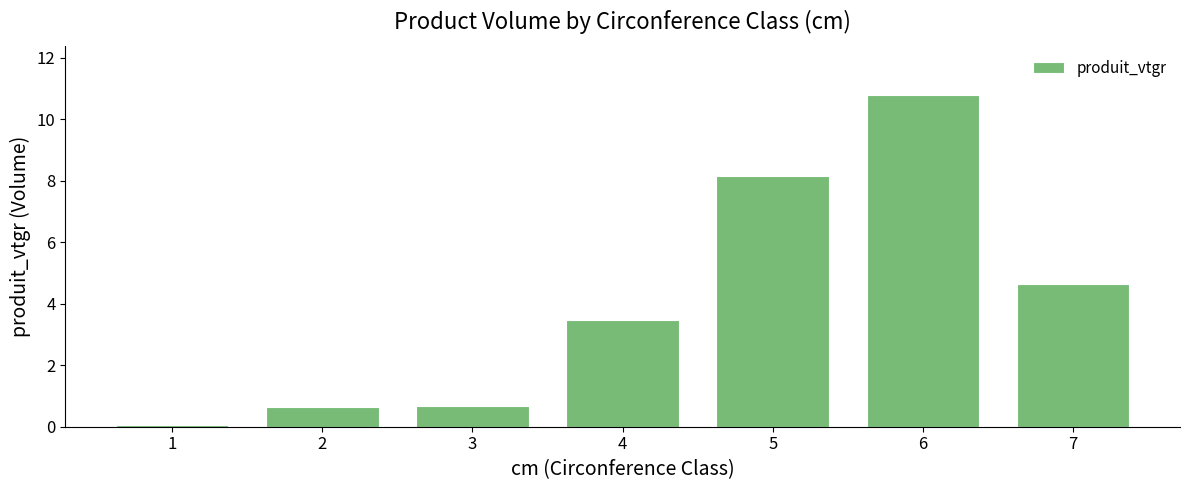

What is the difference between the values at 6 and 5?

2.6